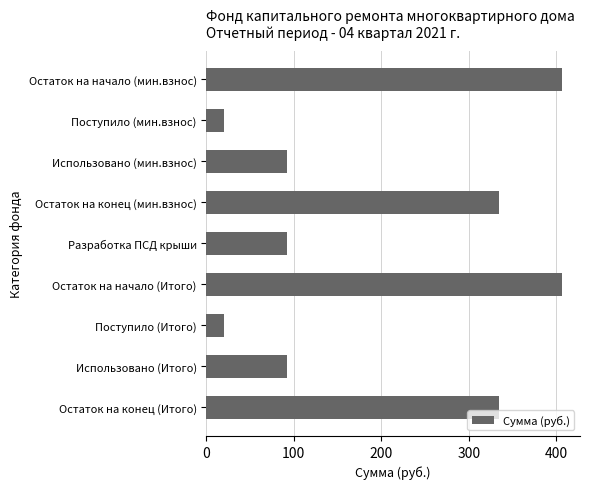

Is it true that the value at Остаток на конец (Итого) is 464.9?

False